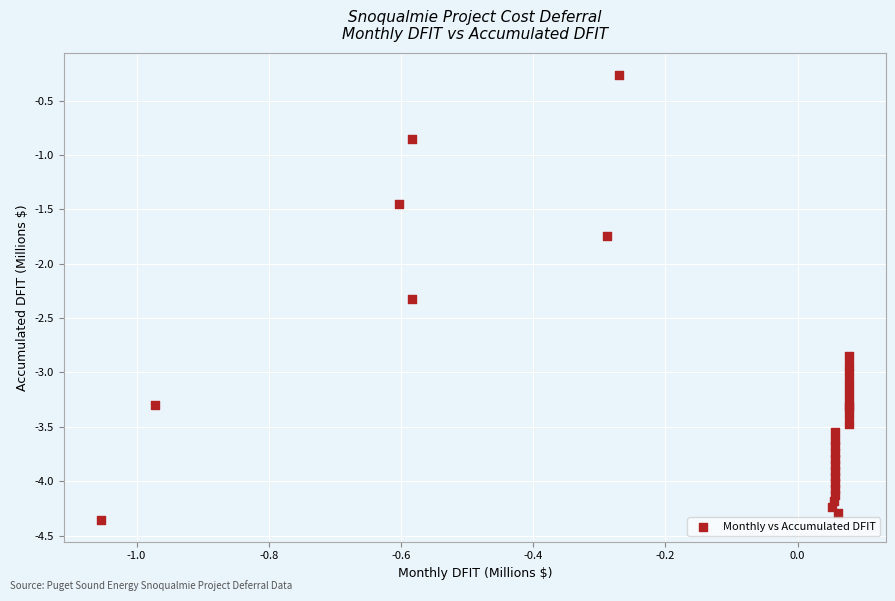

What Y value in the scatter plot is closest to -2?

-1.7